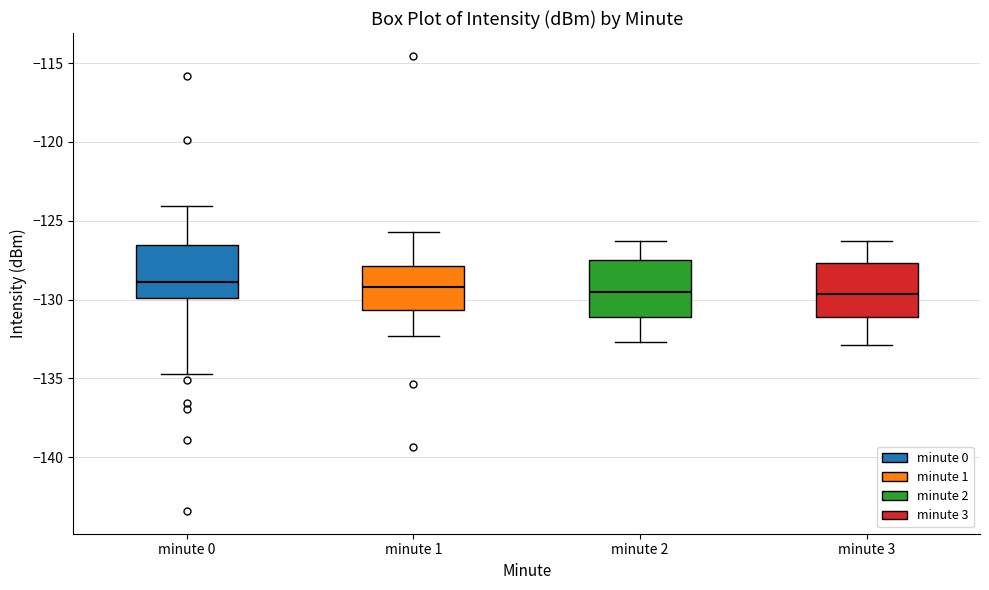

Reading left to right, read every box against the y-axis: the position of its median line, the range the box covers, and the ends of its whiskers. The values are not printed on the chart, so give them approximately, as read against the axis.

minute 0: median -129.0, box -130.0 to -126.5, whiskers -134.5 to -124.0
minute 1: median -129.0, box -130.5 to -128.0, whiskers -132.5 to -125.5
minute 2: median -129.5, box -131.0 to -127.5, whiskers -132.5 to -126.5
minute 3: median -129.5, box -131.0 to -127.5, whiskers -133.0 to -126.5